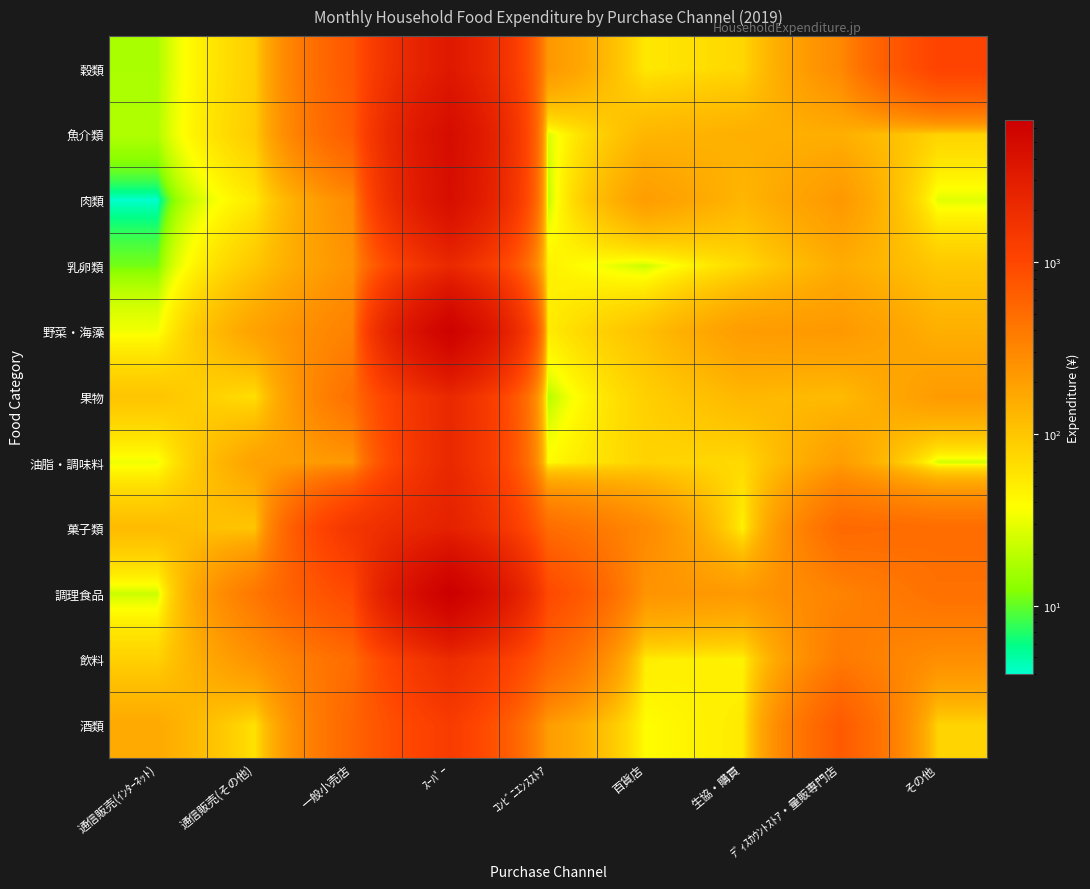

Reading left to right, extract all data points from this chart.

穀類: 通信販売(ｲﾝﾀｰﾈｯﾄ)=17	通信販売(その他)=87	一般小売店=742	ｽｰﾊﾟｰ=3366	ｺﾝﾋﾞﾆｴﾝｽｽﾄｱ=231	百貨店=55	生協・購買=74	ﾃﾞｨｽｶｳﾝﾄｽﾄｱ・量販専門店=293	その他=1069
魚介類: 通信販売(ｲﾝﾀｰﾈｯﾄ)=18	通信販売(その他)=92	一般小売店=681	ｽｰﾊﾟｰ=4713	ｺﾝﾋﾞﾆｴﾝｽｽﾄｱ=25	百貨店=132	生協・購買=148	ﾃﾞｨｽｶｳﾝﾄｽﾄｱ・量販専門店=149	その他=79
肉類: 通信販売(ｲﾝﾀｰﾈｯﾄ)=4	通信販売(その他)=54	一般小売店=290	ｽｰﾊﾟｰ=4522	ｺﾝﾋﾞﾆｴﾝｽｽﾄｱ=19	百貨店=208	生協・購買=132	ﾃﾞｨｽｶｳﾝﾄｽﾄｱ・量販専門店=225	その他=28
乳卵類: 通信販売(ｲﾝﾀｰﾈｯﾄ)=11	通信販売(その他)=98	一般小売店=251	ｽｰﾊﾟｰ=2155	ｺﾝﾋﾞﾆｴﾝｽｽﾄｱ=47	百貨店=22	生協・購買=70	ﾃﾞｨｽｶｳﾝﾄｽﾄｱ・量販専門店=157	その他=97
野菜・海藻: 通信販売(ｲﾝﾀｰﾈｯﾄ)=33	通信販売(その他)=188	一般小売店=345	ｽｰﾊﾟｰ=6292	ｺﾝﾋﾞﾆｴﾝｽｽﾄｱ=51	百貨店=110	生協・購買=210	ﾃﾞｨｽｶｳﾝﾄｽﾄｱ・量販専門店=224	その他=148
果物: 通信販売(ｲﾝﾀｰﾈｯﾄ)=103	通信販売(その他)=64	一般小売店=475	ｽｰﾊﾟｰ=2185	ｺﾝﾋﾞﾆｴﾝｽｽﾄｱ=18	百貨店=84	生協・購買=129	ﾃﾞｨｽｶｳﾝﾄｽﾄｱ・量販専門店=121	その他=216
油脂・調味料: 通信販売(ｲﾝﾀｰﾈｯﾄ)=32	通信販売(その他)=190	一般小売店=225	ｽｰﾊﾟｰ=2202	ｺﾝﾋﾞﾆｴﾝｽｽﾄｱ=39	百貨店=80	生協・購買=71	ﾃﾞｨｽｶｳﾝﾄｽﾄｱ・量販専門店=209	その他=24
菓子類: 通信販売(ｲﾝﾀｰﾈｯﾄ)=121	通信販売(その他)=100	一般小売店=1530	ｽｰﾊﾟｰ=2667	ｺﾝﾋﾞﾆｴﾝｽｽﾄｱ=501	百貨店=292	生協・購買=46	ﾃﾞｨｽｶｳﾝﾄｽﾄｱ・量販専門店=531	その他=495
調理食品: 通信販売(ｲﾝﾀｰﾈｯﾄ)=23	通信販売(その他)=412	一般小売店=949	ｽｰﾊﾟｰ=6736	ｺﾝﾋﾞﾆｴﾝｽｽﾄｱ=959	百貨店=243	生協・購買=219	ﾃﾞｨｽｶｳﾝﾄｽﾄｱ・量販専門店=330	その他=460
飲料: 通信販売(ｲﾝﾀｰﾈｯﾄ)=82	通信販売(その他)=248	一般小売店=505	ｽｰﾊﾟｰ=2000	ｺﾝﾋﾞﾆｴﾝｽｽﾄｱ=592	百貨店=51	生協・購買=46	ﾃﾞｨｽｶｳﾝﾄｽﾄｱ・量販専門店=391	その他=265
酒類: 通信販売(ｲﾝﾀｰﾈｯﾄ)=164	通信販売(その他)=61	一般小売店=567	ｽｰﾊﾟｰ=1300	ｺﾝﾋﾞﾆｴﾝｽｽﾄｱ=210	百貨店=38	生協・購買=53	ﾃﾞｨｽｶｳﾝﾄｽﾄｱ・量販専門店=688	その他=79